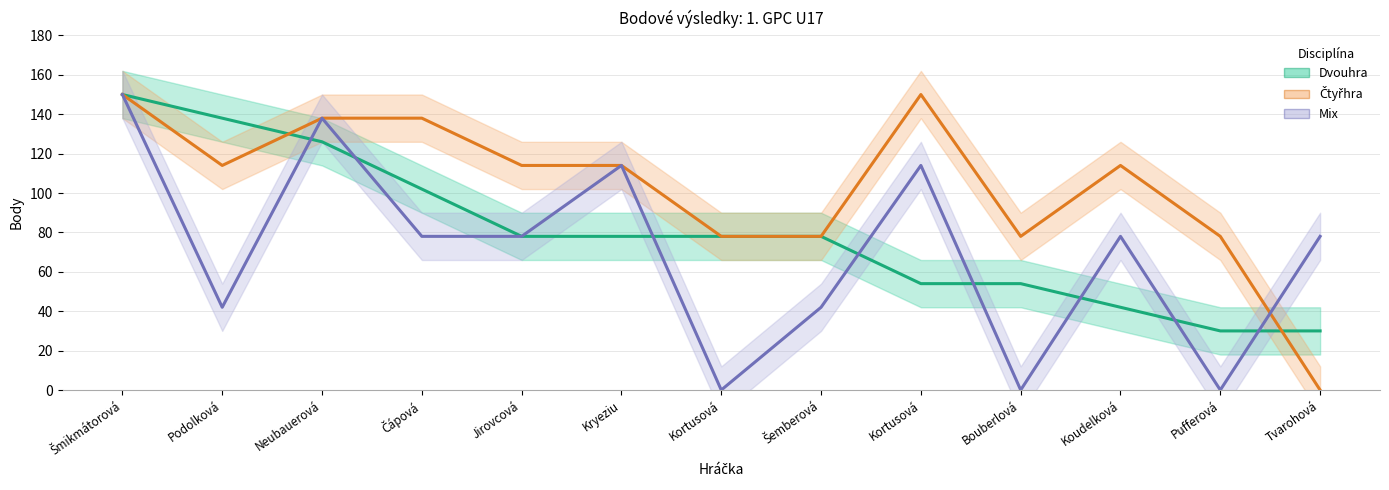

How many data points does each series have?

13